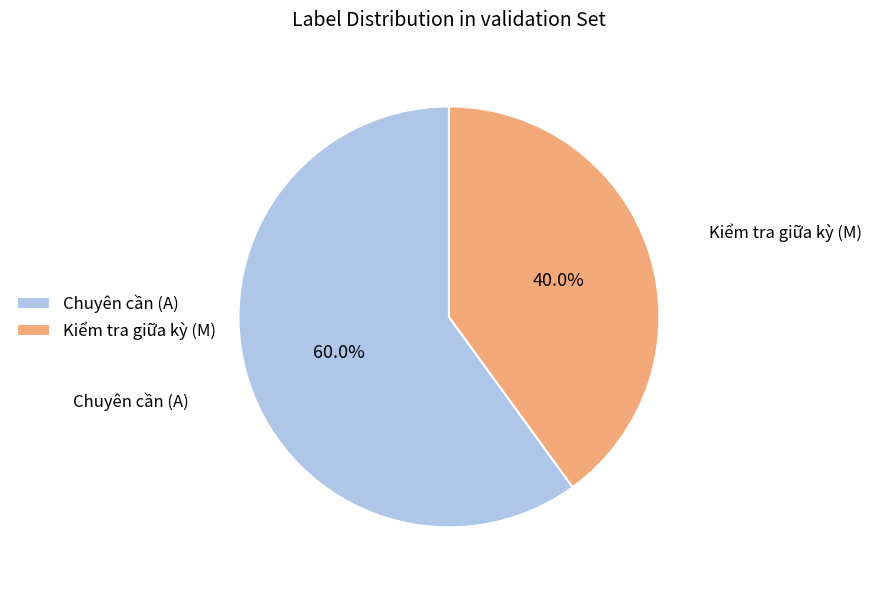

To the nearest percent, what is the difference between the largest and smallest slice percentages?

20%